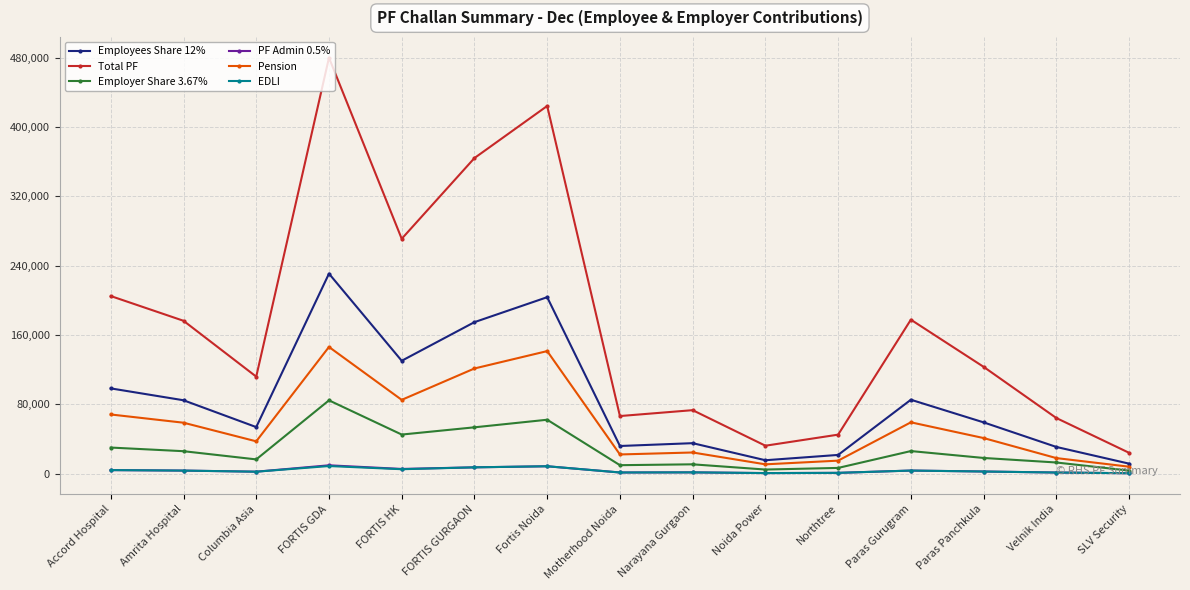

True or false: Employer Share 3.67% and Total PF intersect in this chart.

False